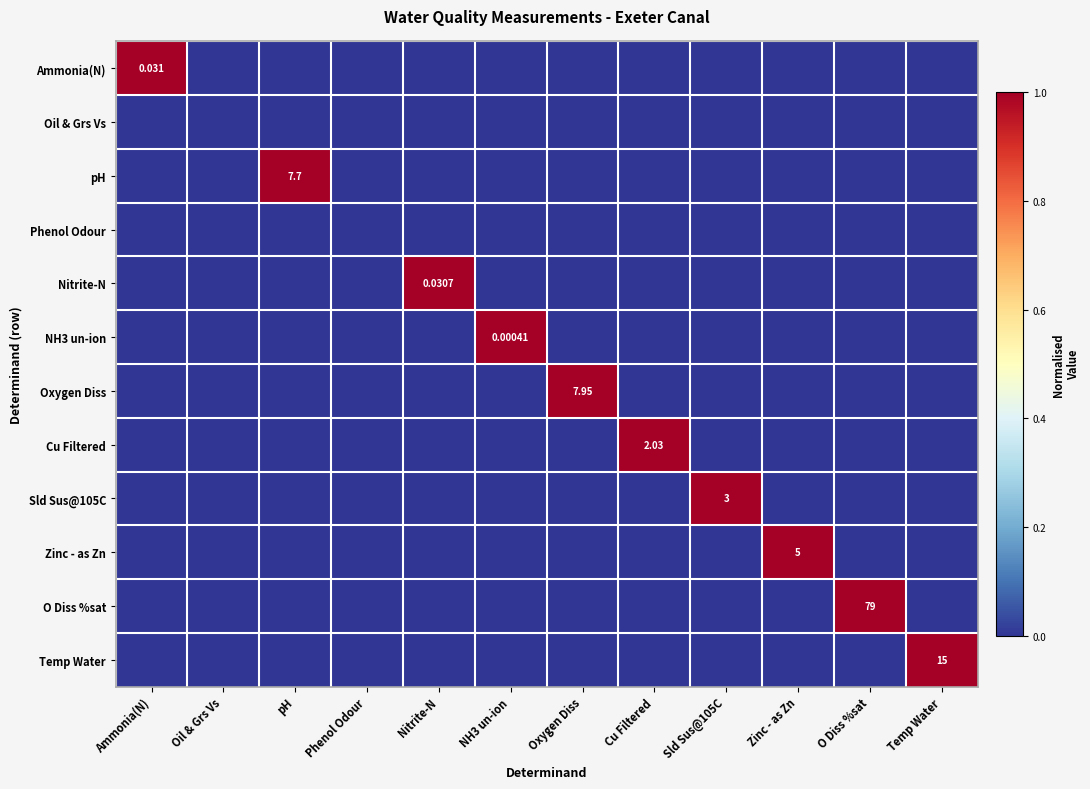

Is it true that Nitrite-N equals -1 at Zinc - as Zn?

False